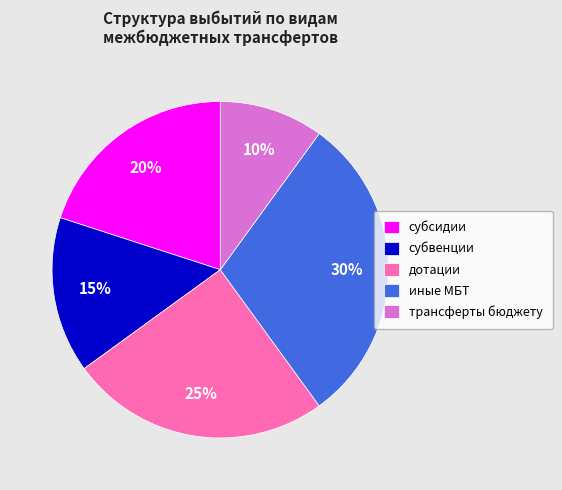

Which category has the smallest portion of the pie?

трансферты бюджету